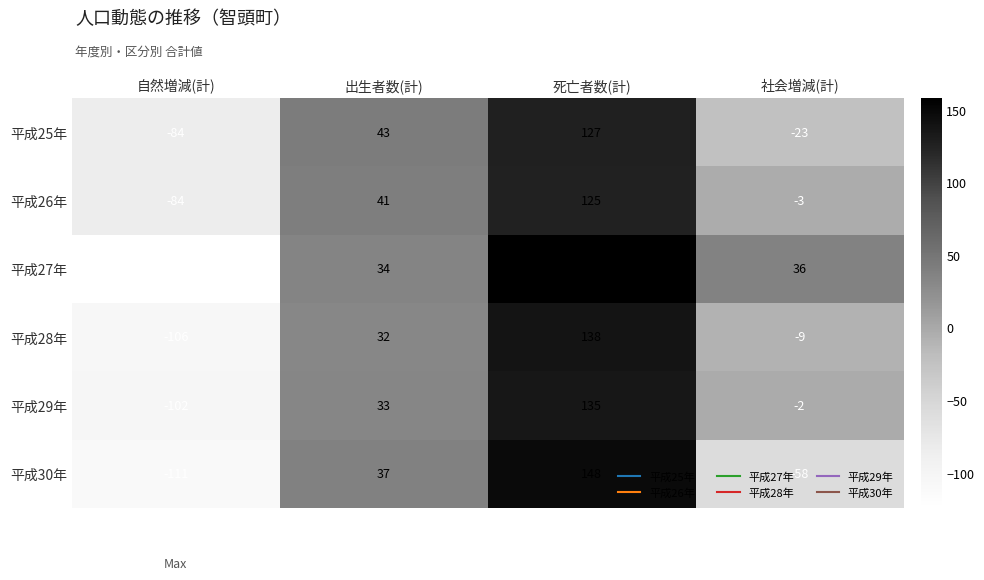

Rank the categories by 平成27年 value from lowest to highest.

自然増減(計), 出生者数(計), 社会増減(計), 死亡者数(計)